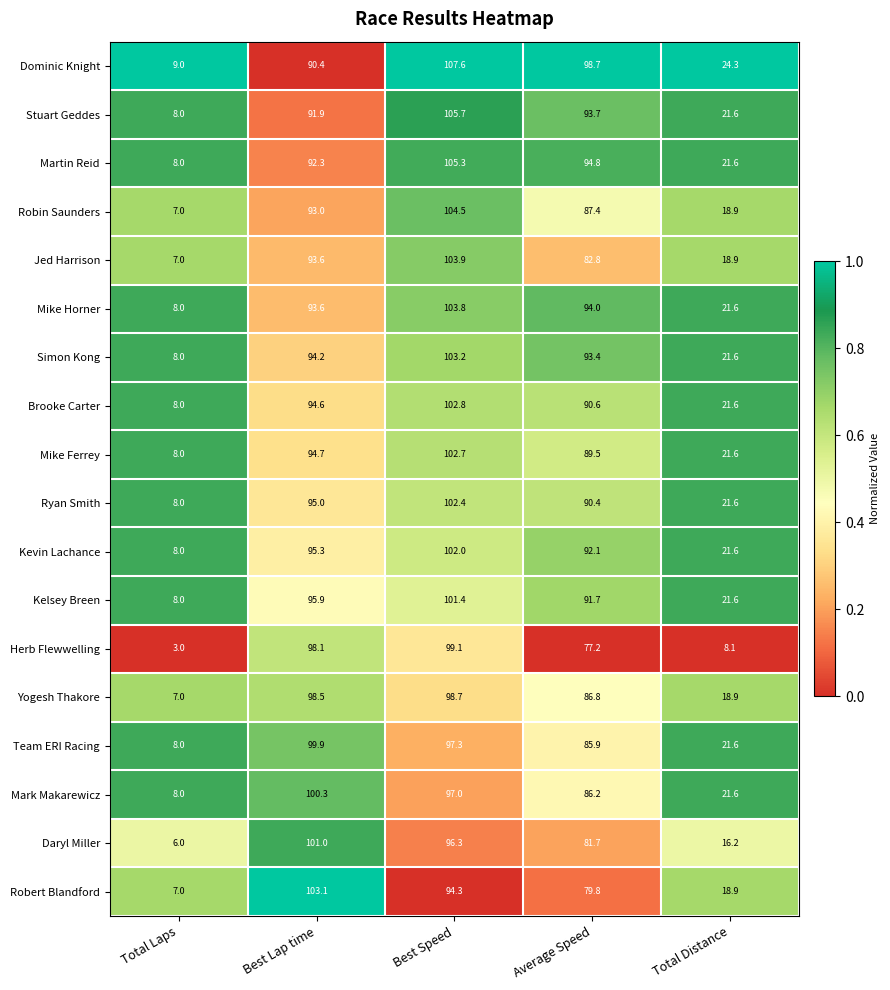

Read the Mike Ferrey value at Total Laps.

8.0